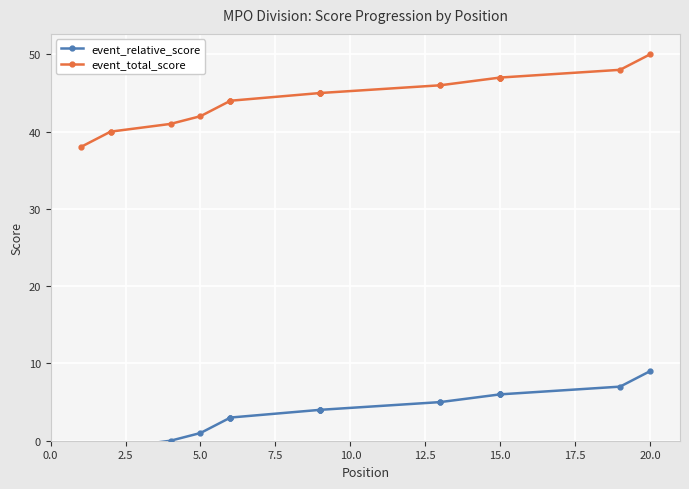

Reading left to right, list all the values displayed in this chart.

event_relative_score: -3	-1	-1	0	1	3	3	3	4	4	4	4	5	5	6	6	6	6	7	9
event_total_score: 38	40	40	41	42	44	44	44	45	45	45	45	46	46	47	47	47	47	48	50